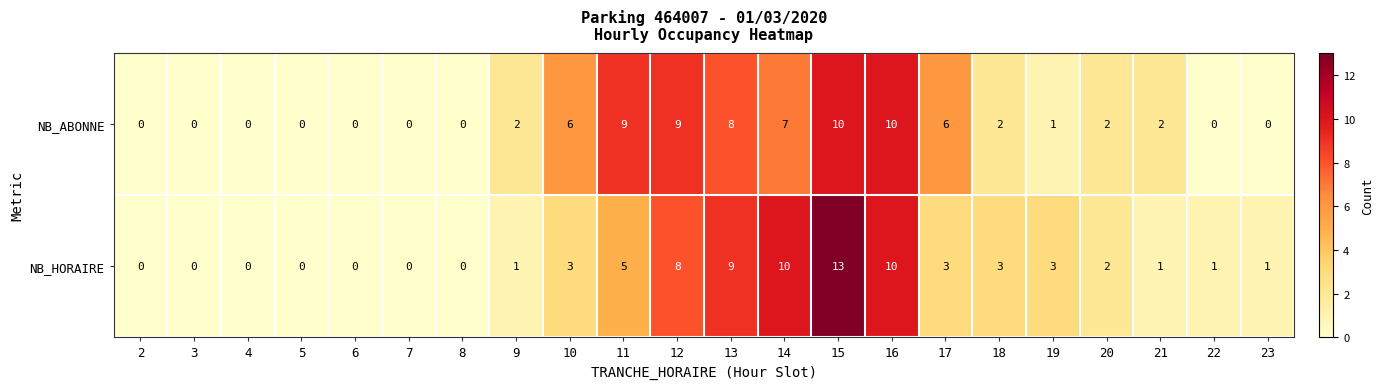

Where does the NB_HORAIRE series first go above 2?

10